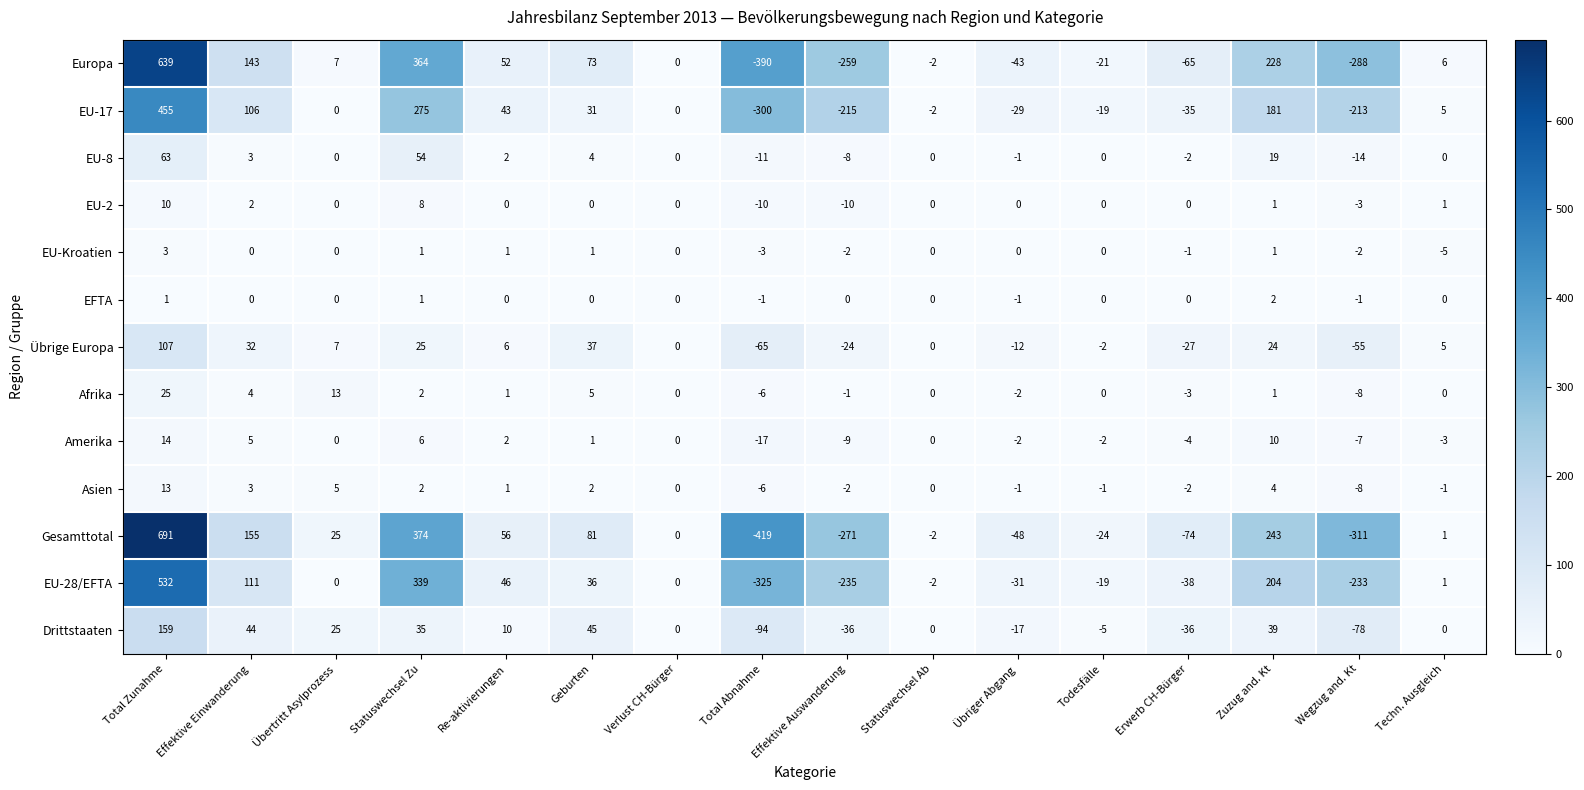

Rank the series by their maximum value, from lowest to highest.

EFTA, EU-Kroatien, EU-2, Asien, Amerika, Afrika, EU-8, Übrige Europa, Drittstaaten, EU-17, EU-28/EFTA, Europa, Gesamttotal